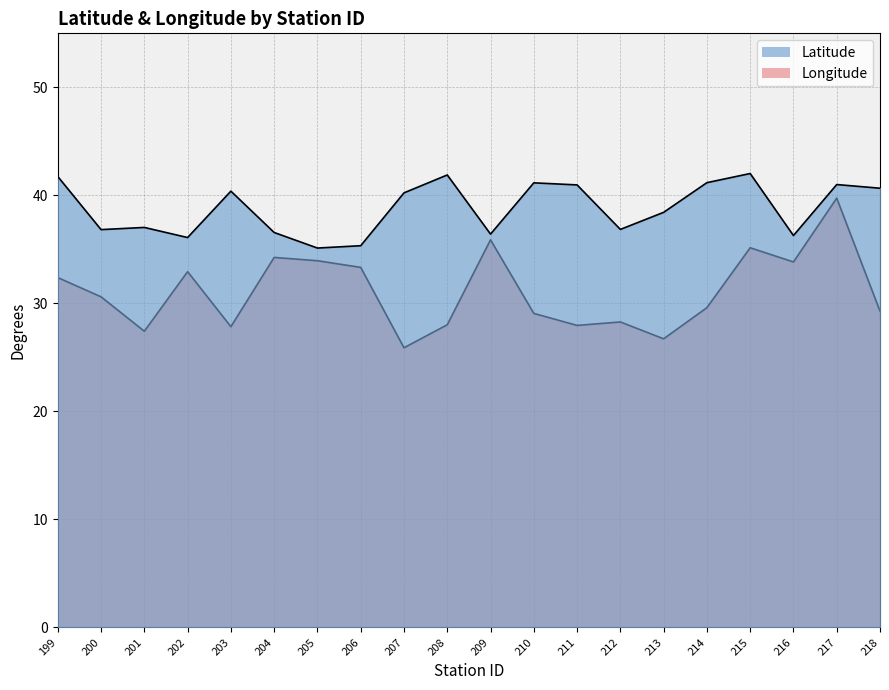

Where does the Longitude series first go above 30?

199